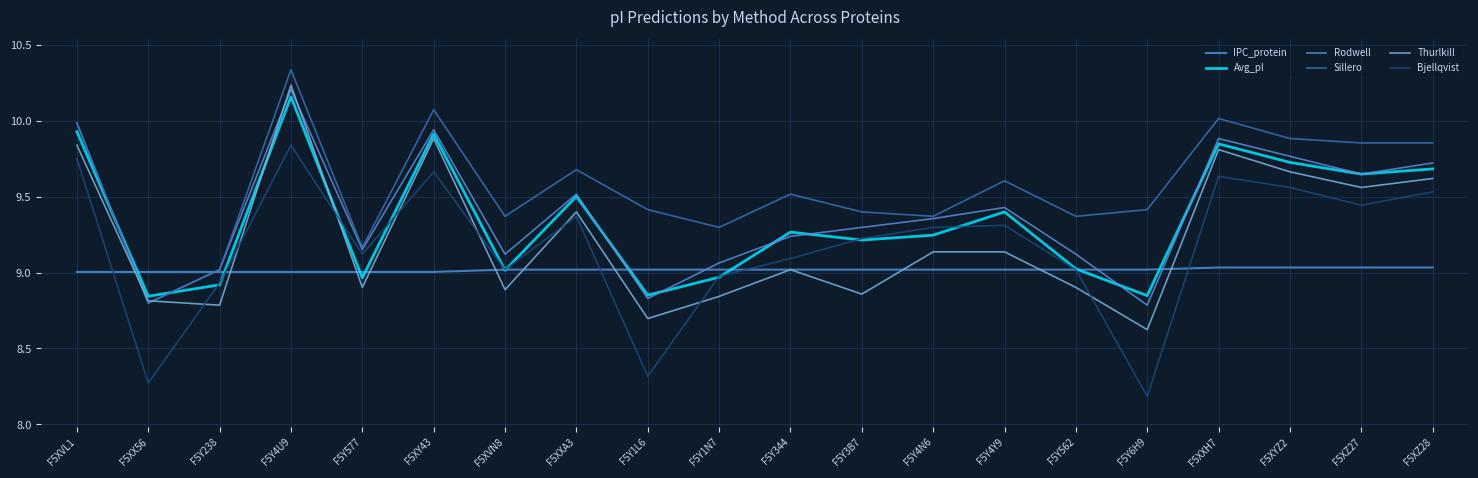

What is the difference between the highest and lowest values at F5Y1N7?

0.5